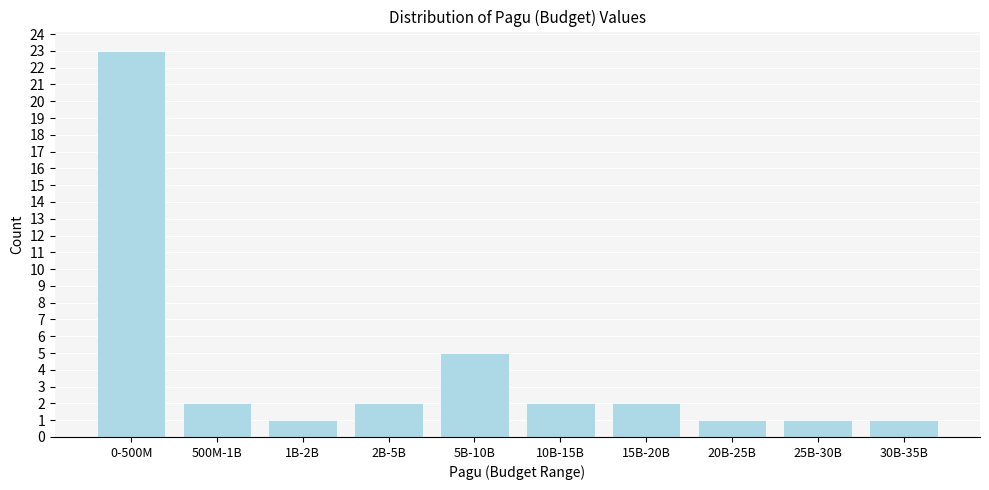

Reading right to left, list all the values displayed in this chart.

30B-35B=1	25B-30B=1	20B-25B=1	15B-20B=2	10B-15B=2	5B-10B=5	2B-5B=2	1B-2B=1	500M-1B=2	0-500M=23